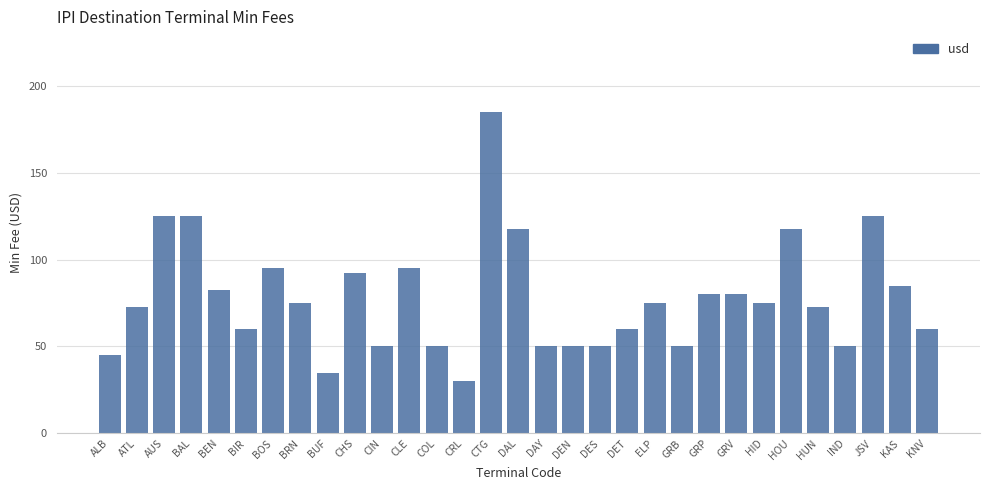

What is the value of the 23rd bar from the left?

80.0